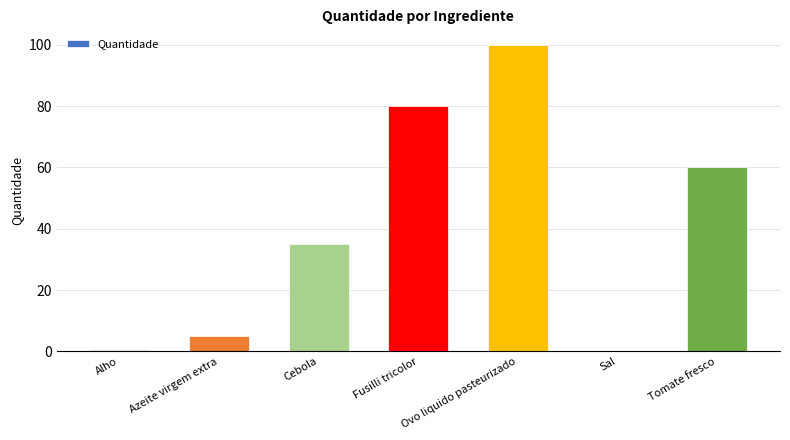

Which category has the highest value across all series?

Ovo liquido pasteurizado